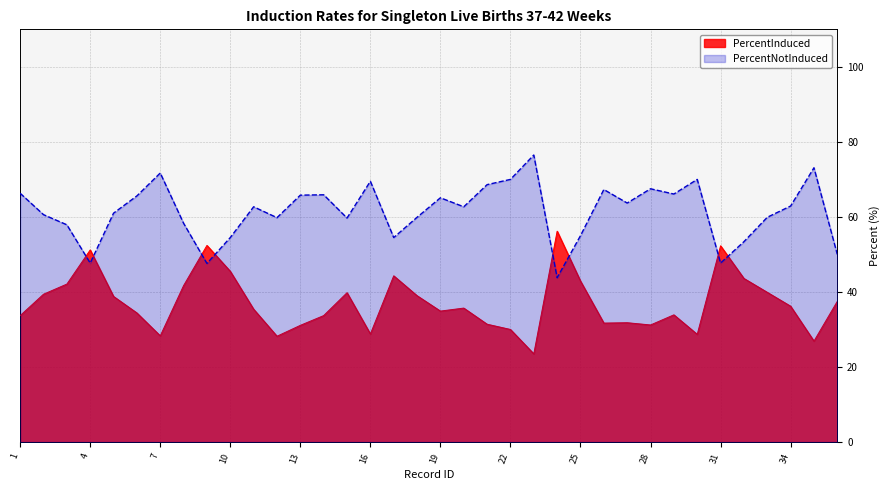

List the labels in order of PercentInduced value, smallest first.

23, 35, 12, 7, 30, 16, 22, 13, 28, 21, 26, 27, 1, 14, 29, 6, 19, 11, 20, 34, 36, 5, 18, 2, 15, 33, 8, 3, 25, 32, 17, 10, 4, 31, 9, 24